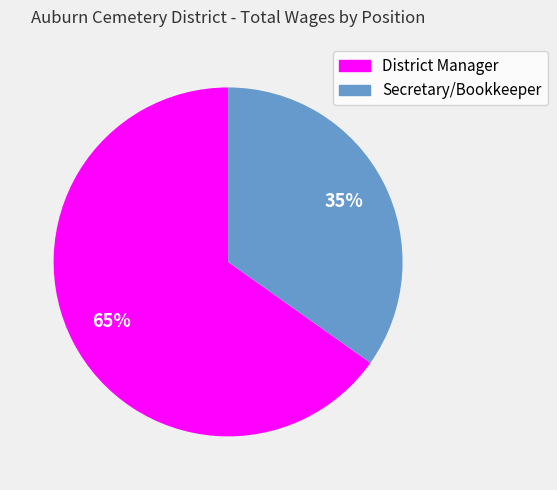

What is the ratio of the value at Secretary/Bookkeeper to the value at District Manager?

0.5